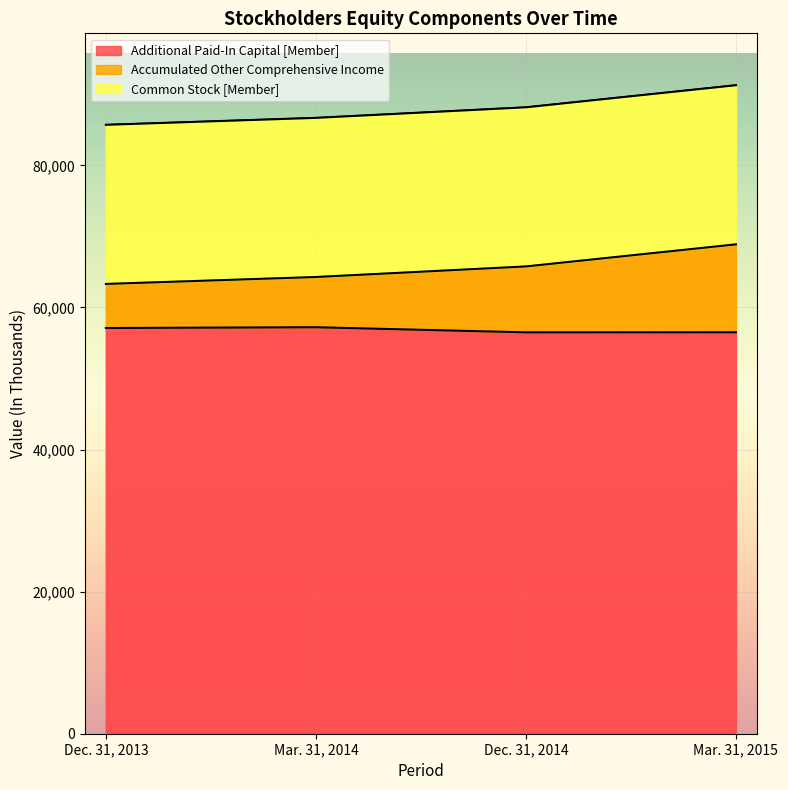

Rank the categories by Additional Paid-In Capital [Member] value from highest to lowest.

Mar. 31, 2014, Dec. 31, 2013, Mar. 31, 2015, Dec. 31, 2014